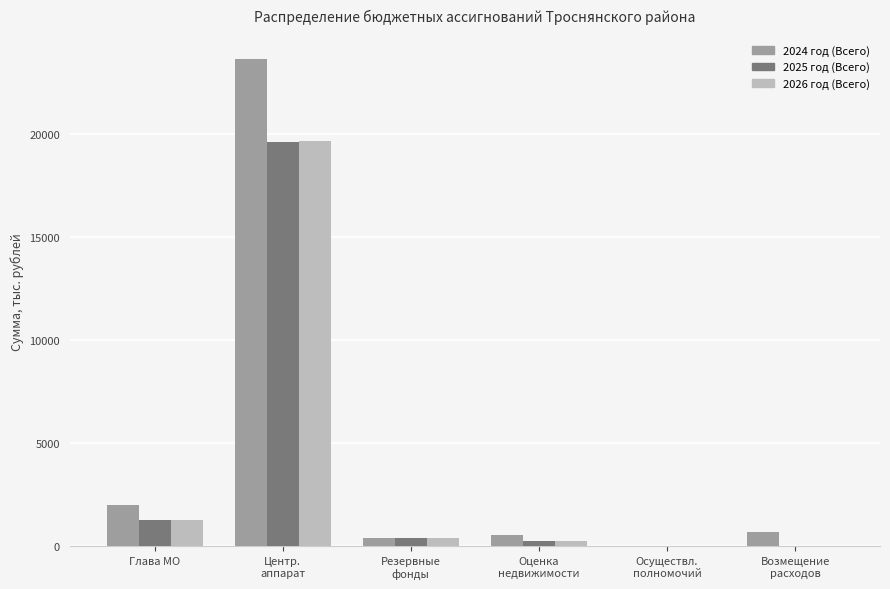

How many categories are shown in the chart?

6